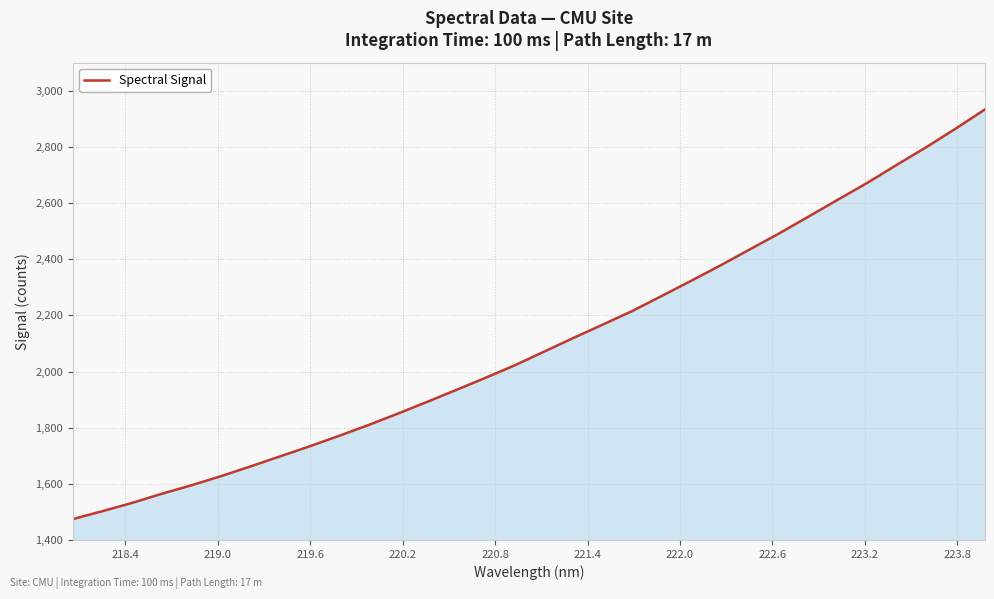

What is the smallest value displayed?

1474.3